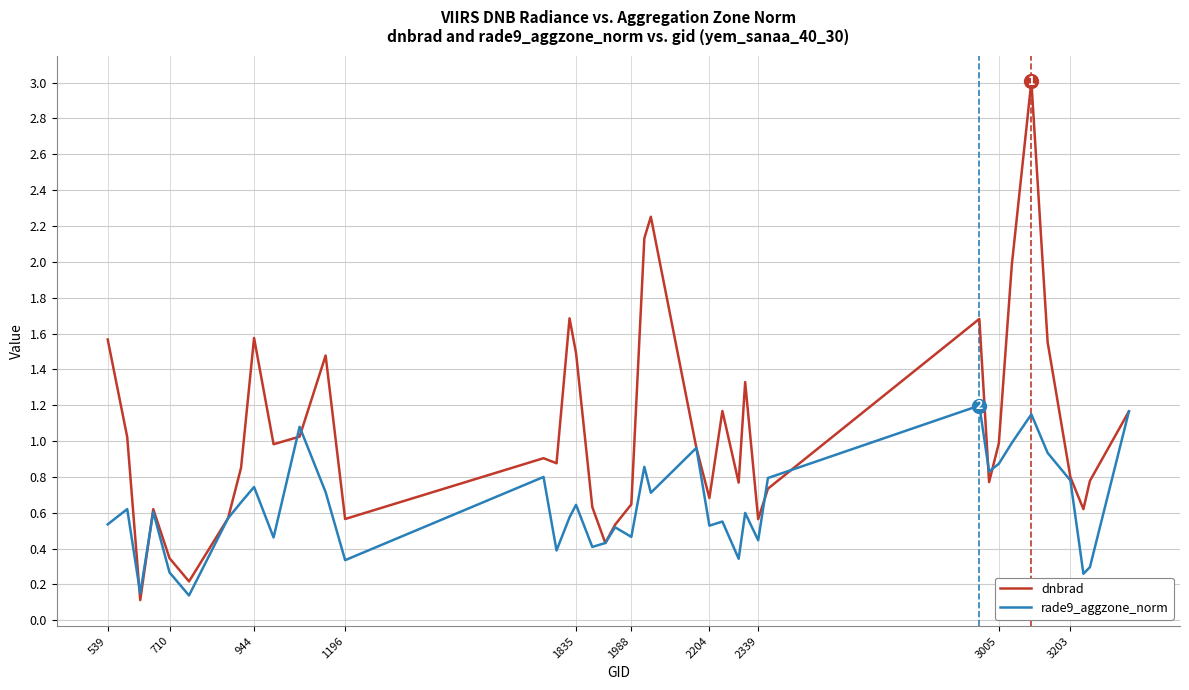

Which series has the largest range (max minus min)?

dnbrad